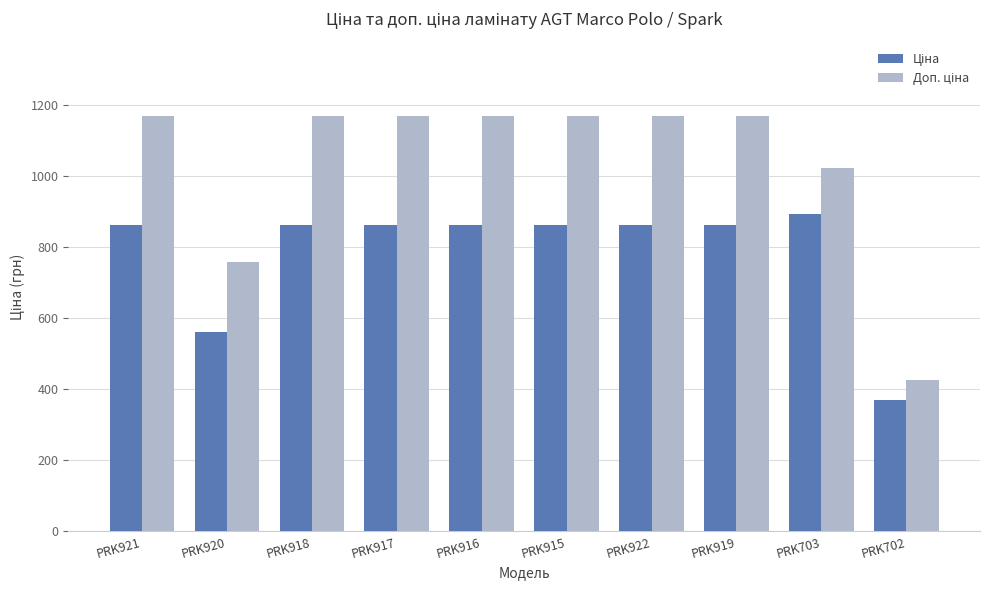

Which label corresponds to the smallest value in the chart?

PRK702